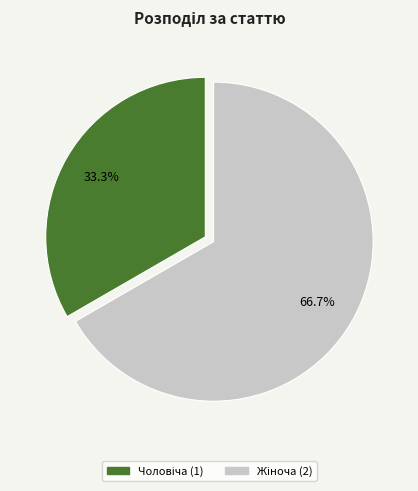

Is there a majority slice in this chart?

Yes